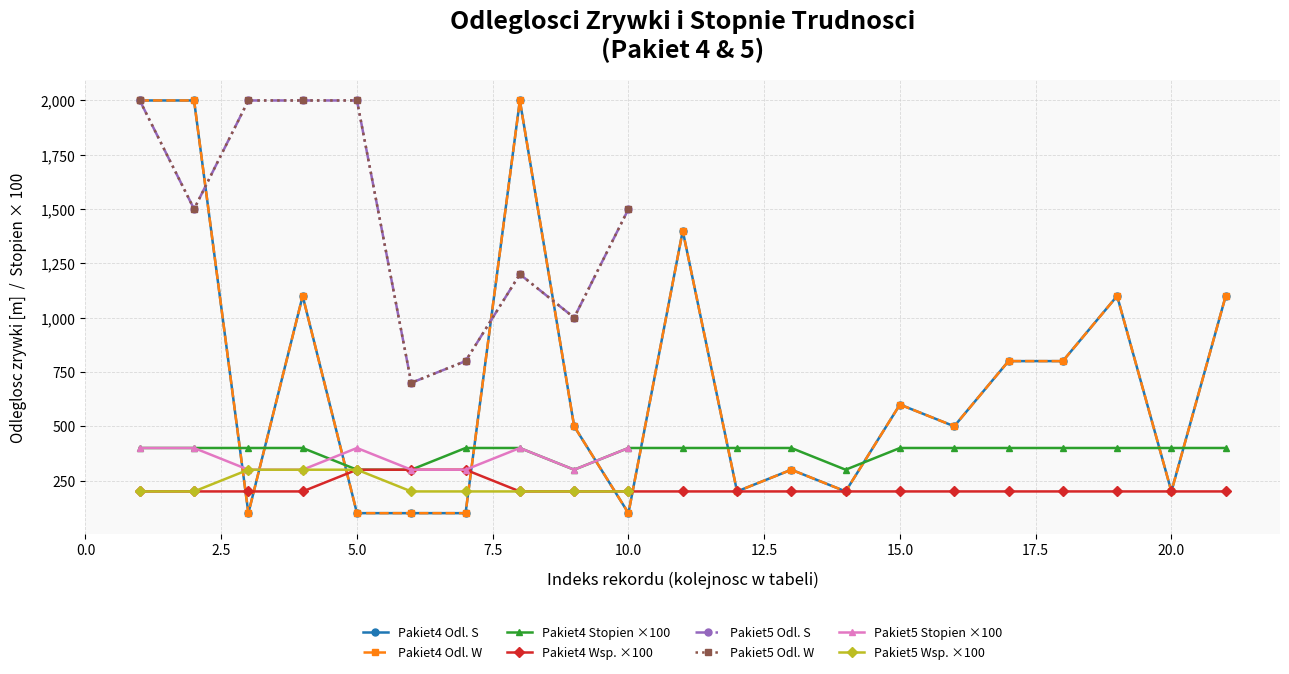

What value does the Odleglosc S (Pakiet 4) series have at 5.0, to the nearest 50?

100